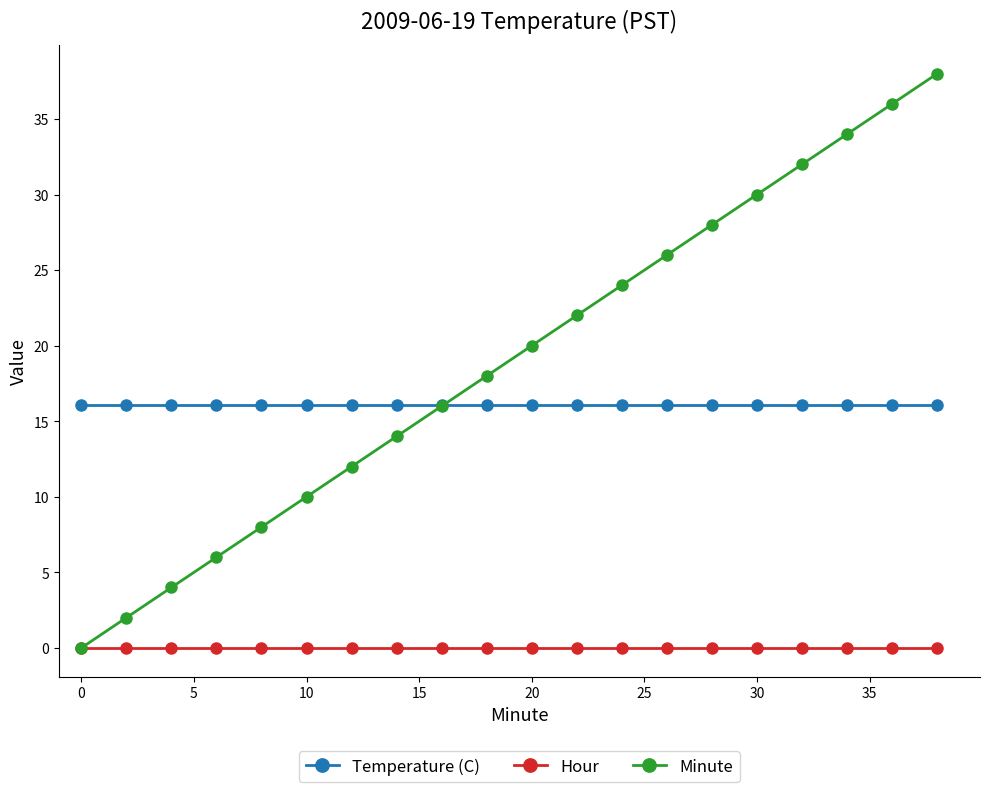

How many values in Minute are above zero?

19